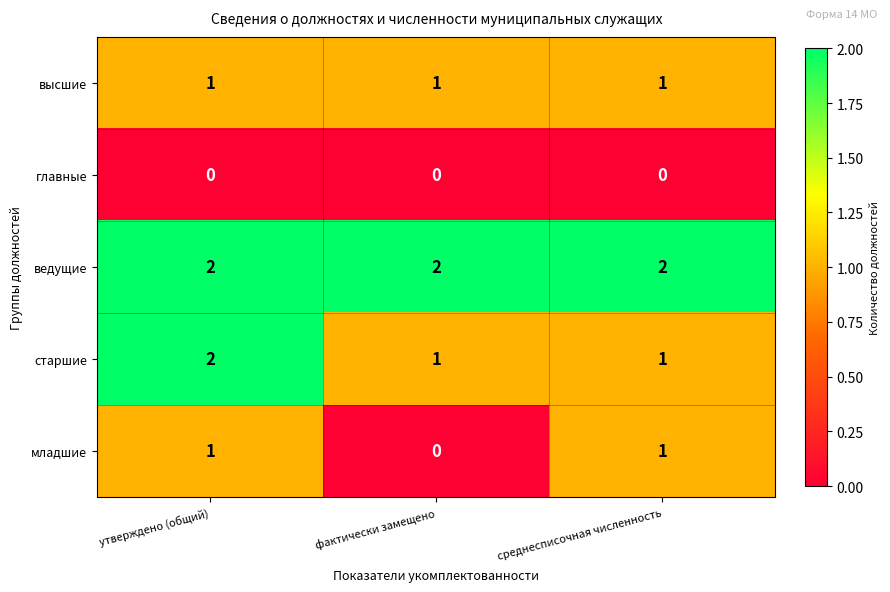

Reading left to right, extract all data points from this chart.

высшие: 1	1	1
главные: 0	0	0
ведущие: 2	2	2
старшие: 2	1	1
младшие: 1	0	1